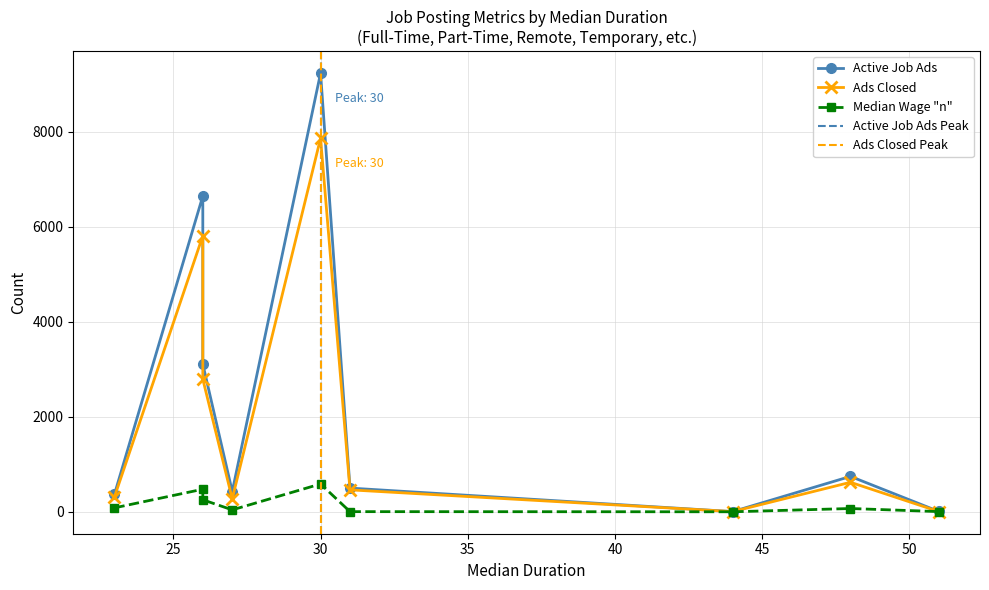

Which label corresponds to the smallest value in the chart?

44